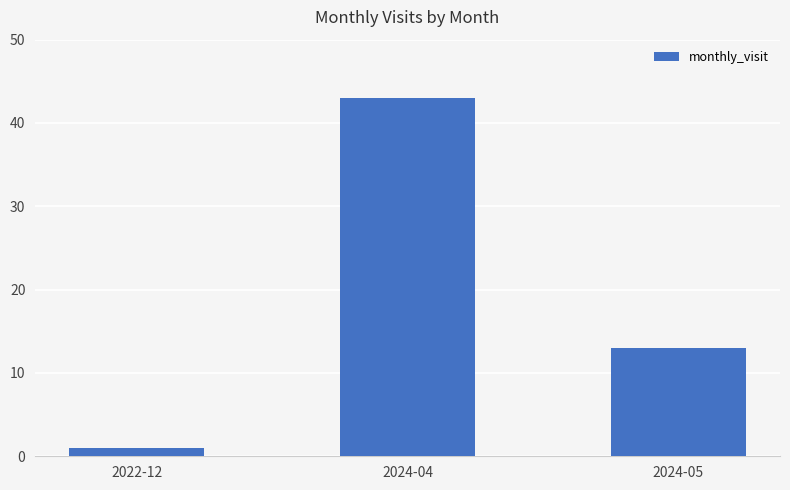

How many distinct data groups are displayed?

1